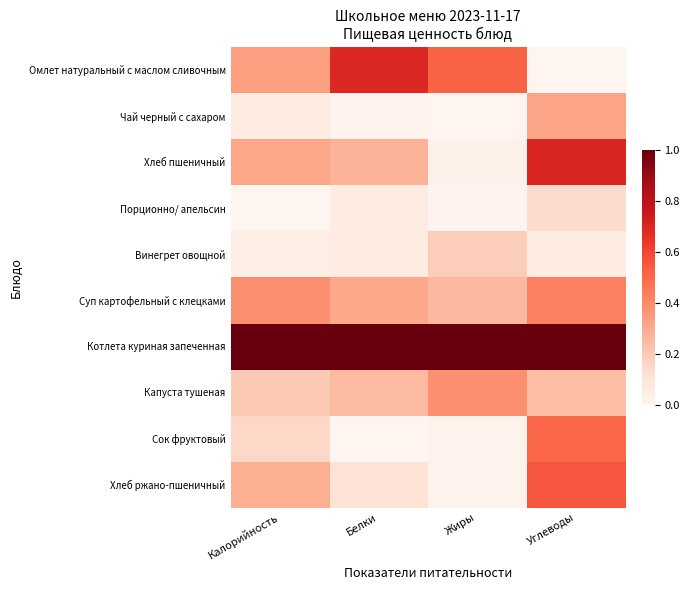

Reading left to right, what are all the values shown in this chart?

Омлет натуральный с маслом сливочным: Калорийность=0.3	Белки=0.7	Жиры=0.5	Углеводы=0.0
Чай черный с сахаром: Калорийность=0.1	Белки=0.0	Жиры=0.0	Углеводы=0.3
Хлеб пшеничный: Калорийность=0.3	Белки=0.3	Жиры=0.0	Углеводы=0.7
Порционно/ апельсин: Калорийность=0.0	Белки=0.1	Жиры=0.0	Углеводы=0.1
Винегрет овощной: Калорийность=0.0	Белки=0.1	Жиры=0.2	Углеводы=0.1
Суп картофельный с клецками: Калорийность=0.4	Белки=0.3	Жиры=0.3	Углеводы=0.4
Котлета куриная запеченная: Калорийность=1.0	Белки=1.0	Жиры=1.0	Углеводы=1.0
Капуста тушеная: Калорийность=0.2	Белки=0.3	Жиры=0.4	Углеводы=0.2
Сок фруктовый: Калорийность=0.2	Белки=0.0	Жиры=0.0	Углеводы=0.5
Хлеб ржано-пшеничный: Калорийность=0.3	Белки=0.1	Жиры=0.0	Углеводы=0.6